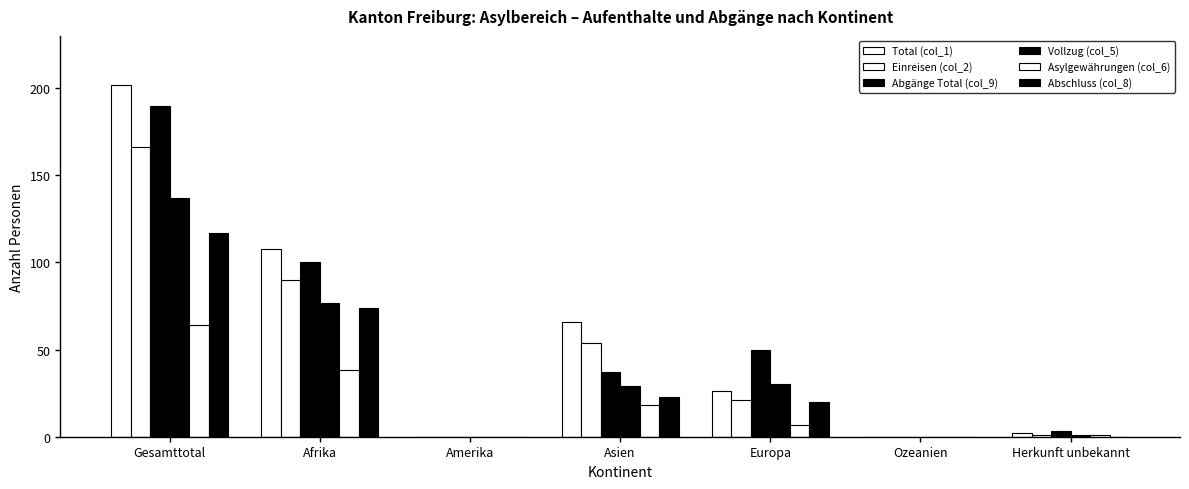

List the labels in order of Total (col_1) value, largest first.

Gesamttotal, Afrika, Asien, Europa, Herkunft unbekannt, Amerika, Ozeanien